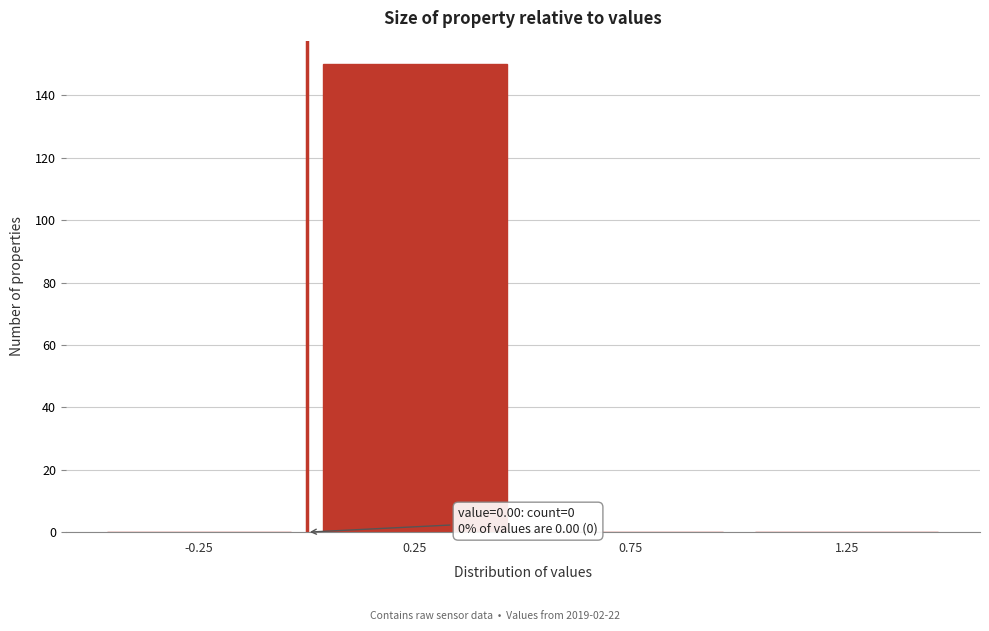

Over which range of the x-axis is the bar tallest?

0.0 to 0.5